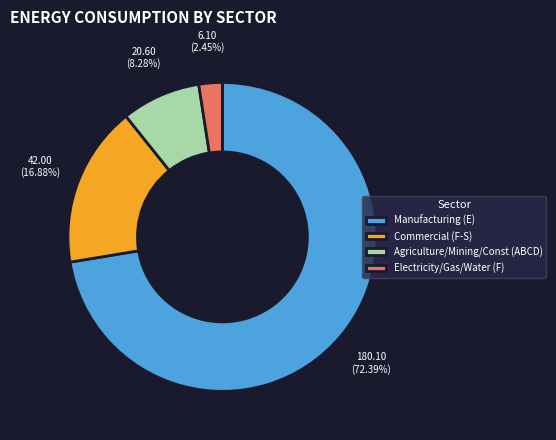

Which category has the biggest portion of the pie?

Manufacturing (E)